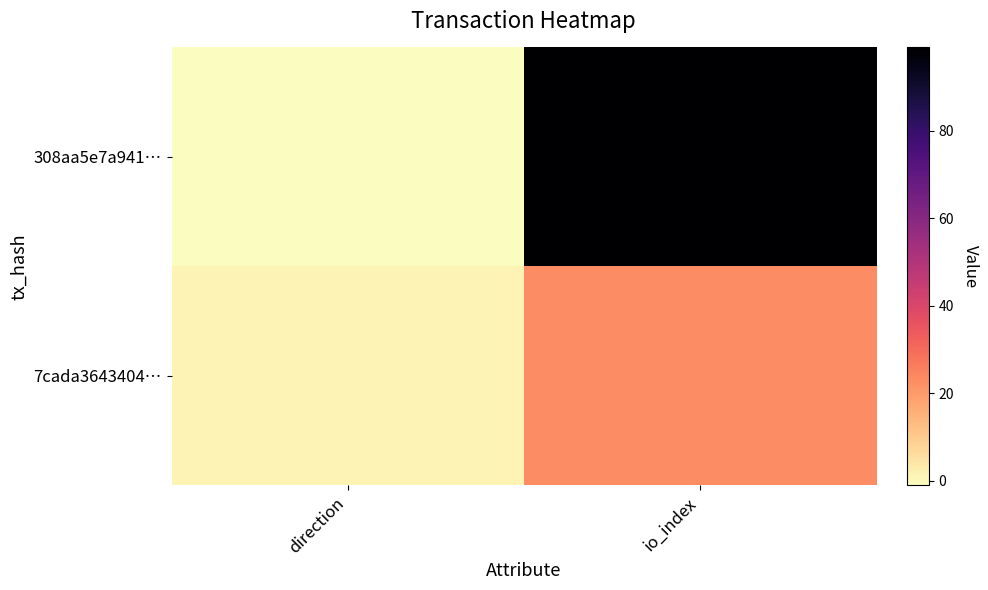

Rank the series at direction from lowest to highest value.

308aa5e7a941…, 7cada3643404…